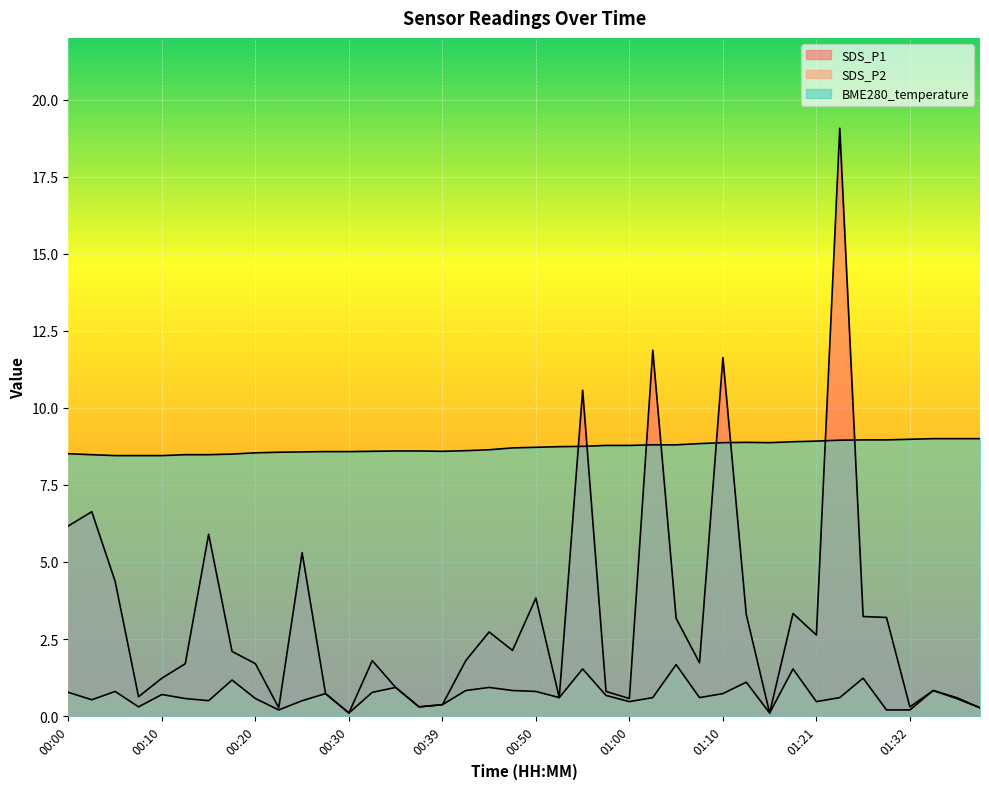

What position from the right is 00:52?

19